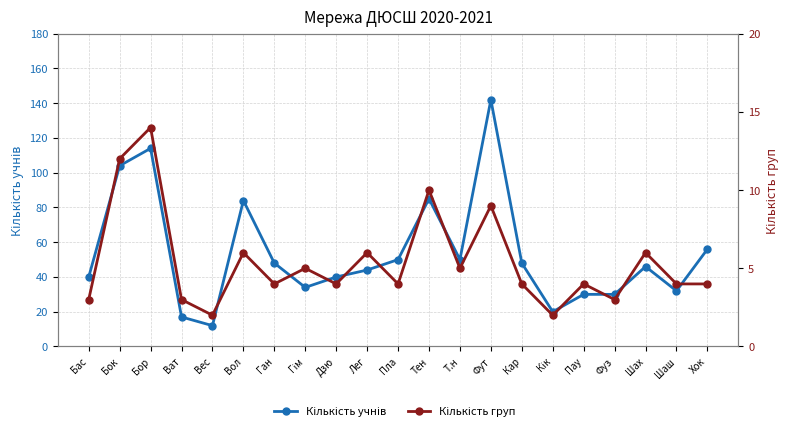

Rank the series by their average value, from highest to lowest.

Кількість учнів, Кількість груп